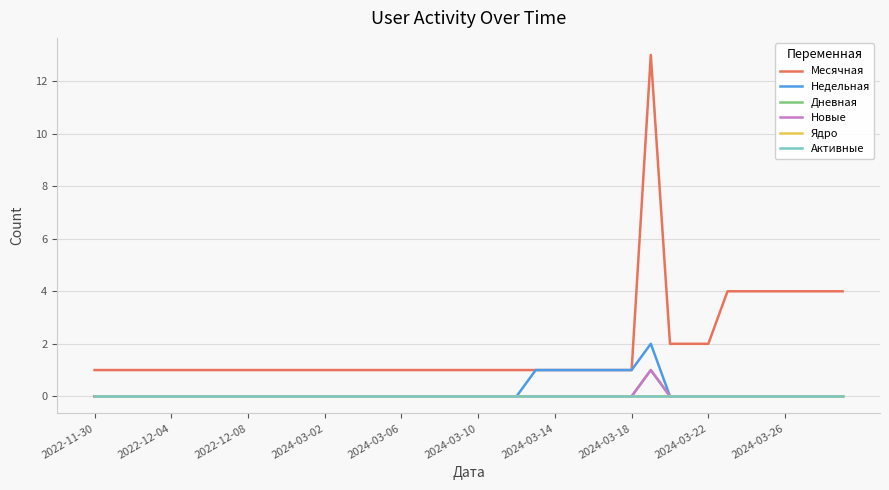

True or false: Ядро and Дневная intersect in this chart.

False